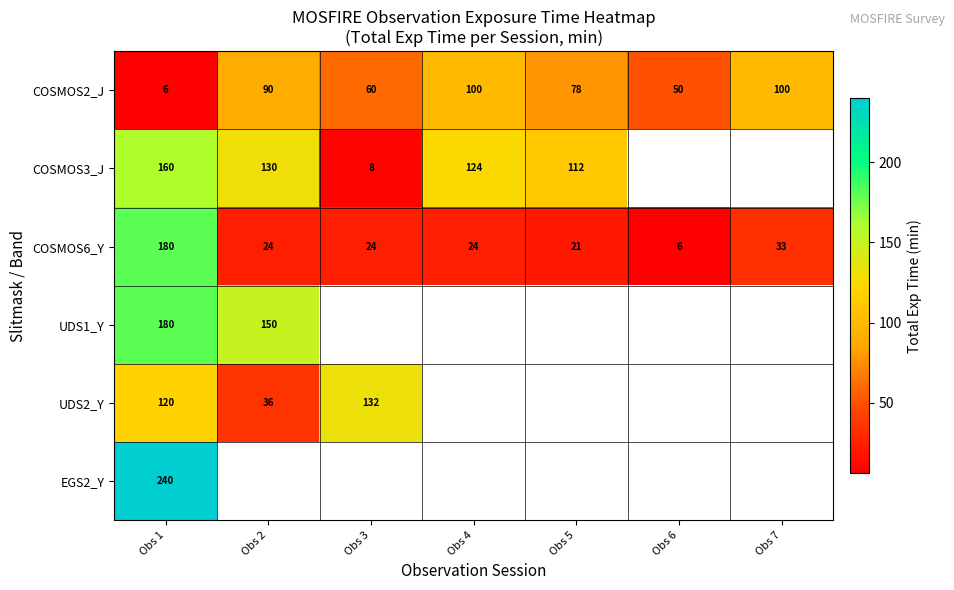

At which label is COSMOS2_J closest to 53?

Obs 6